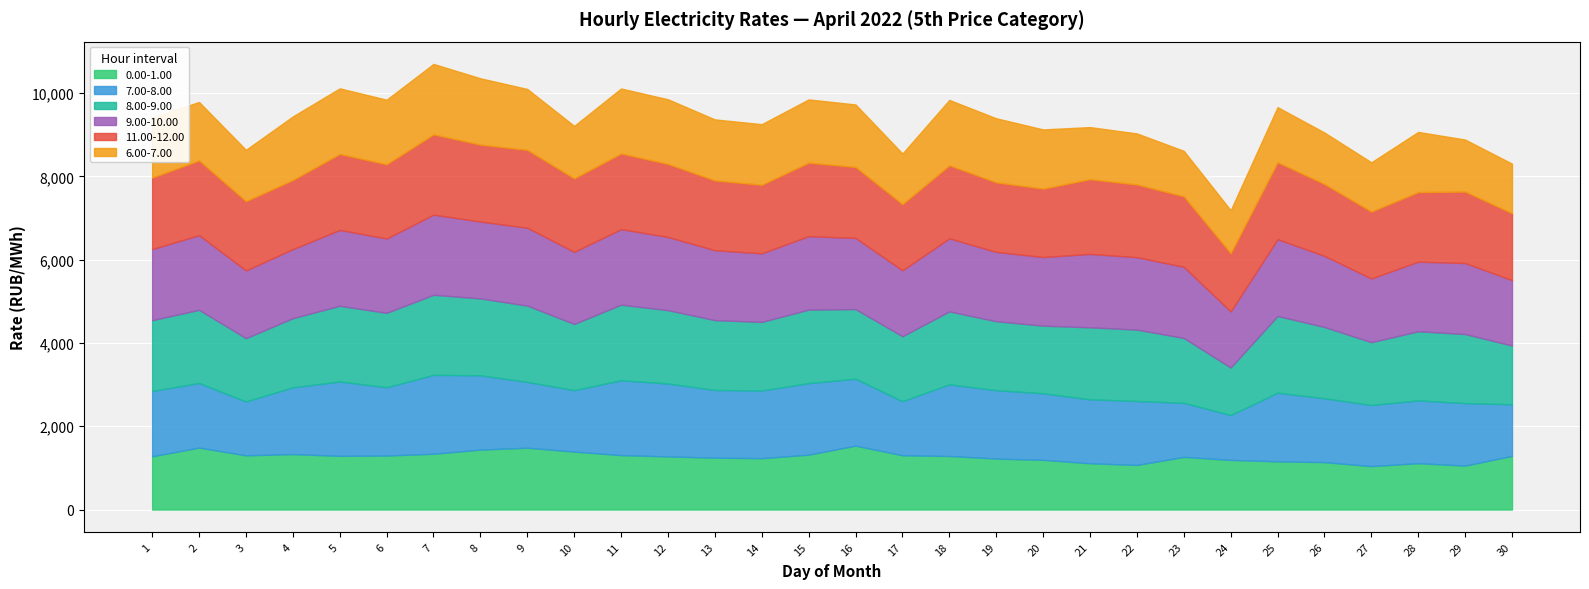

Reading right to left, transcribe all the data shown in this chart.

0.00-1.00: 1287.5	1054.9	1112.4	1042.0	1138.7	1156.7	1191.2	1263.2	1070.0	1111.3	1192.4	1223.7	1285.2	1302.5	1534.0	1317.5	1232.7	1244.9	1275.2	1306.3	1390.6	1484.0	1438.2	1338.5	1296.0	1289.0	1330.7	1301.4	1486.8	1279.0
11.00-12.00: 1606.2	1716.1	1669.9	1606.9	1724.1	1845.6	1396.7	1691.9	1745.4	1793.8	1642.2	1670.5	1752.8	1588.4	1702.7	1763.4	1644.8	1675.8	1752.2	1815.7	1762.6	1868.9	1846.5	1926.2	1780.3	1822.9	1658.1	1662.8	1793.6	1716.4
8.00-9.00: 1410.4	1657.4	1659.4	1507.6	1711.2	1842.8	1141.4	1556.5	1713.0	1729.4	1623.9	1654.8	1750.6	1558.5	1671.2	1764.6	1646.1	1676.6	1759.5	1815.7	1589.9	1831.5	1845.8	1922.8	1785.8	1817.7	1659.7	1520.1	1756.8	1700.6
7.00-8.00: 1239.4	1500.5	1508.1	1468.2	1532.5	1647.8	1077.3	1299.3	1536.4	1534.4	1597.9	1642.1	1721.0	1299.1	1606.8	1717.8	1625.4	1625.6	1751.5	1796.5	1475.2	1580.3	1784.3	1894.6	1640.4	1785.1	1603.5	1293.0	1550.9	1567.4
9.00-10.00: 1569.6	1705.1	1671.6	1529.3	1708.3	1844.1	1347.7	1709.0	1739.6	1762.4	1648.0	1664.8	1754.4	1584.1	1709.4	1764.1	1647.7	1678.8	1758.3	1813.9	1731.4	1870.1	1846.1	1924.2	1786.4	1821.1	1659.5	1626.1	1793.8	1705.1
6.00-7.00: 1191.1	1248.4	1444.5	1182.3	1236.3	1323.9	1031.6	1091.8	1225.2	1250.7	1421.7	1537.5	1569.8	1214.2	1501.1	1518.8	1455.2	1464.8	1552.4	1560.3	1261.5	1462.1	1592.6	1692.5	1550.7	1576.1	1526.0	1232.5	1403.2	1440.1